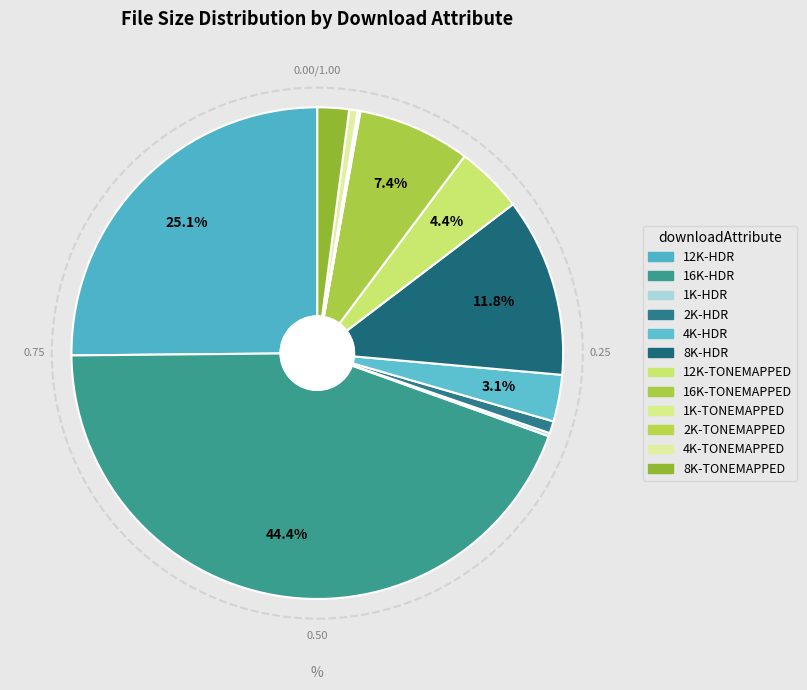

To the nearest percent, what is the average slice percentage?

8%